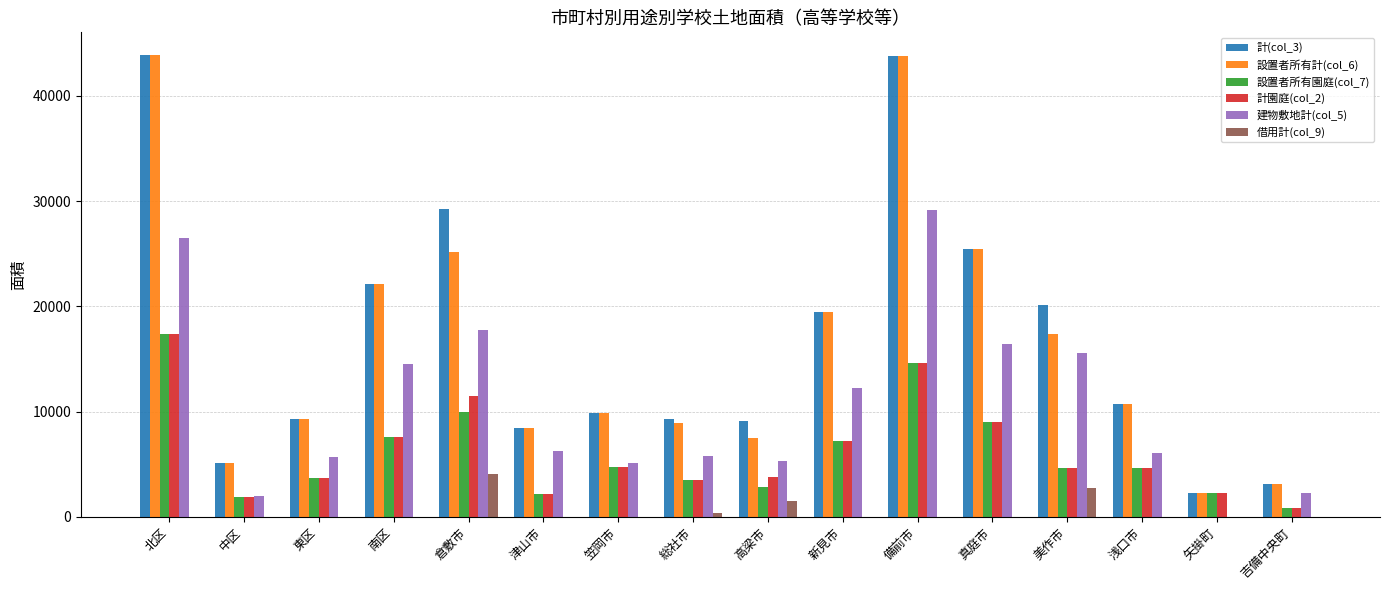

The value of 計園庭(col_2) at 浅口市 is 4678. True or false?

True